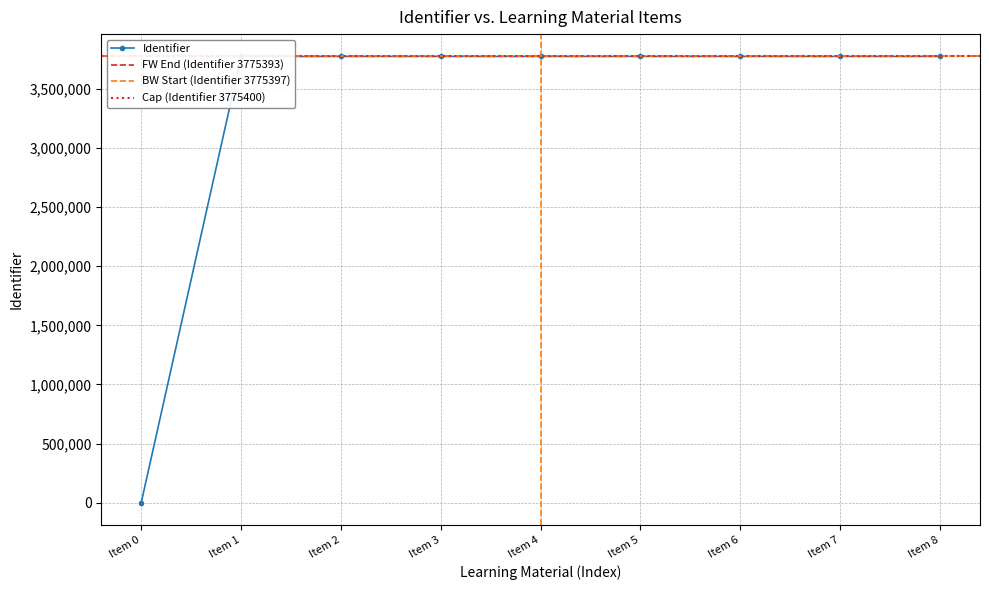

The value of Identifier at Item 4 is 5476771. True or false?

False